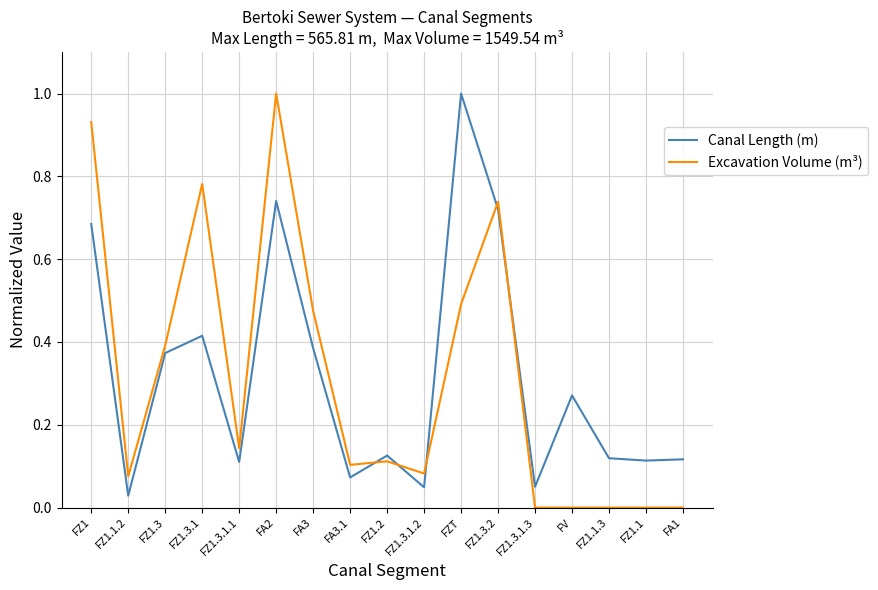

At FZ1.3.1.3, list the series in order from largest to smallest.

Canal Length (m), Excavation Volume (m³)